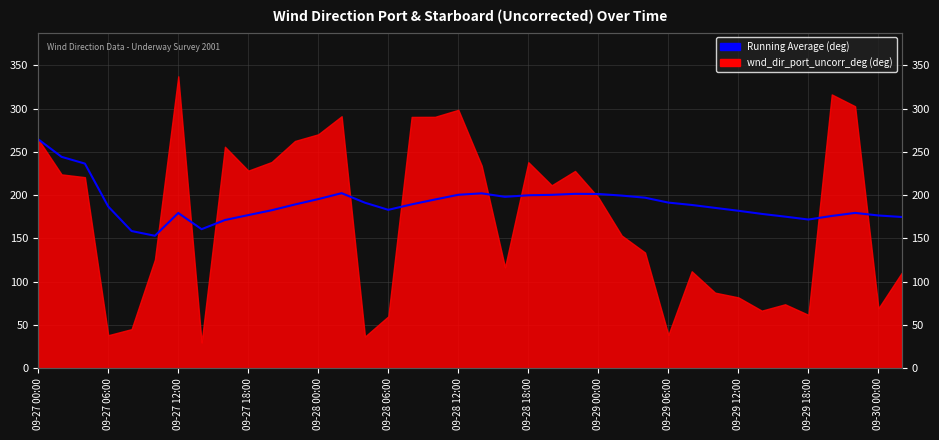

Approximately how many times larger is the value at 22 compared to 24?

1.0